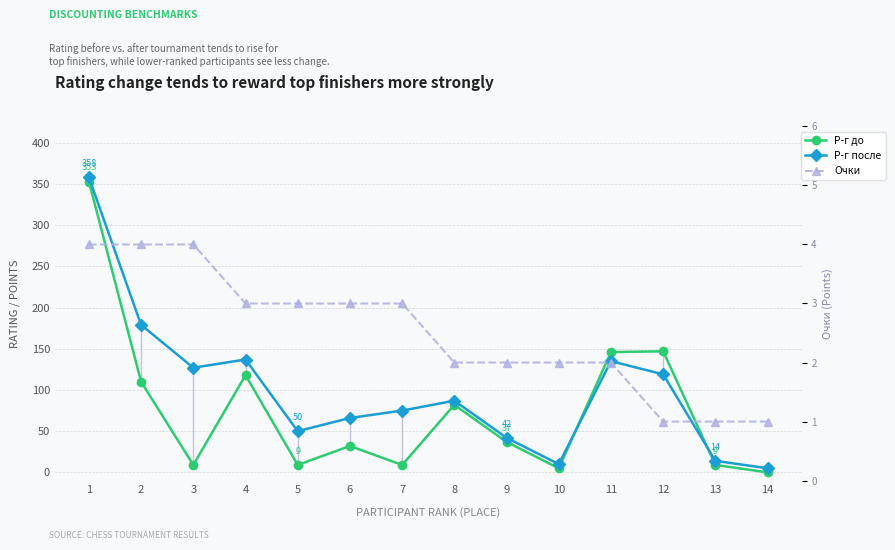

Is this an area chart (filled region under the line)?

No